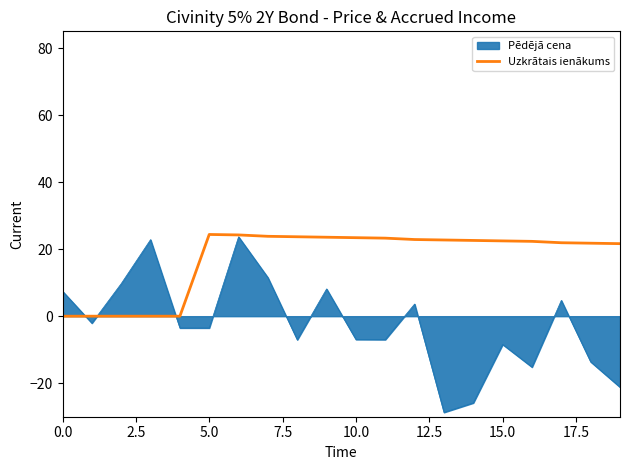

What is the minimum value for Pēdējā cena?

-28.7